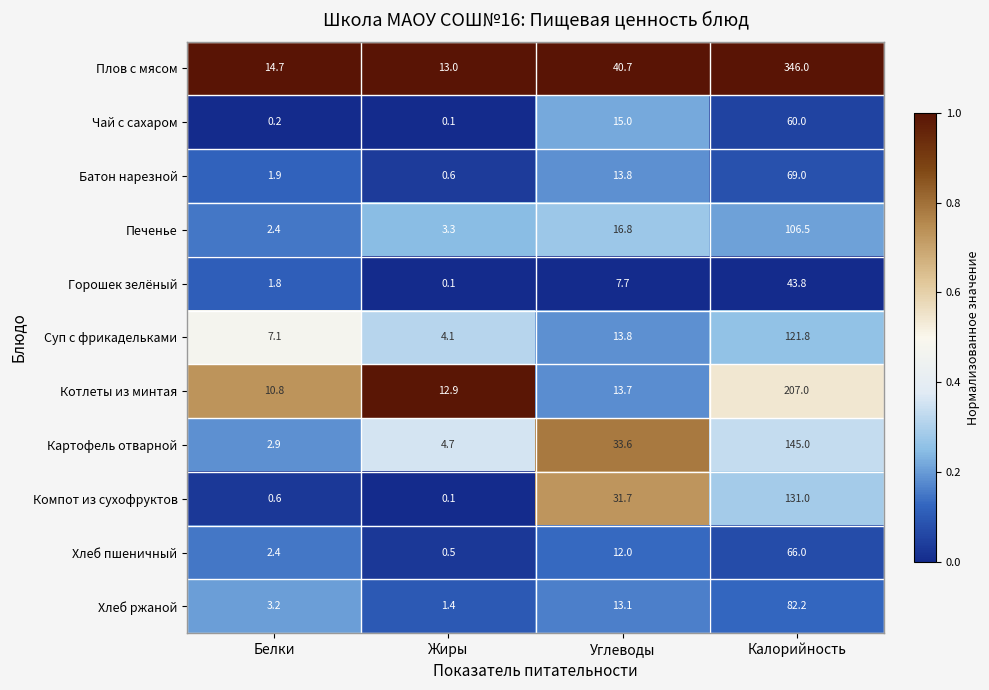

Is the value of Чай с сахаром at Белки greater than the value of Картофель отварной at Белки?

No